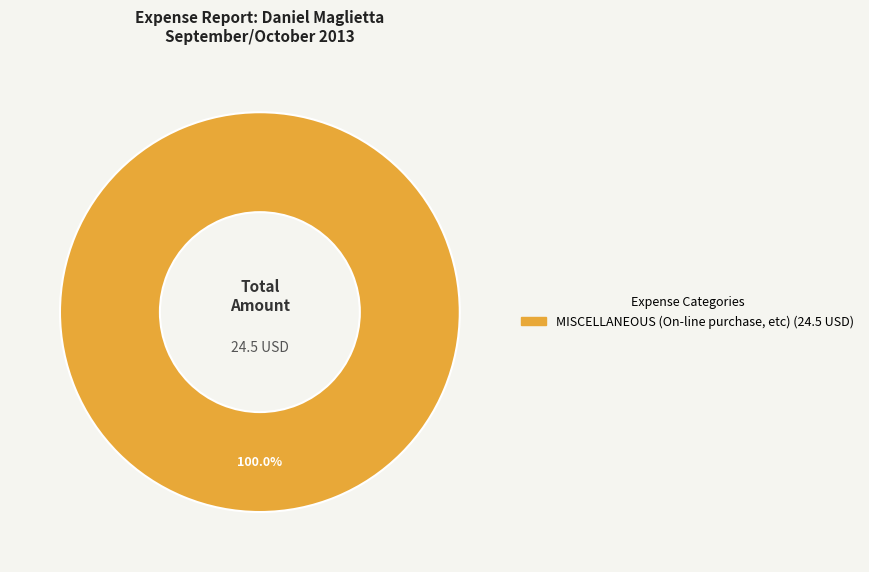

Does any single category account for the majority?

Yes